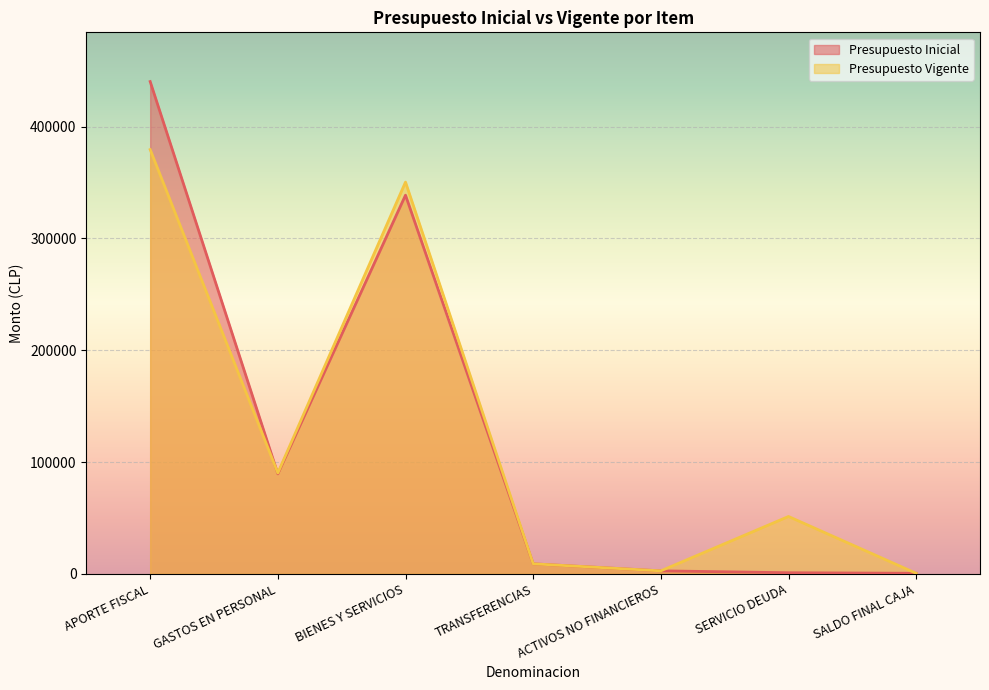

What is the value of the Presupuesto Inicial point at the 6th from the left?

1000